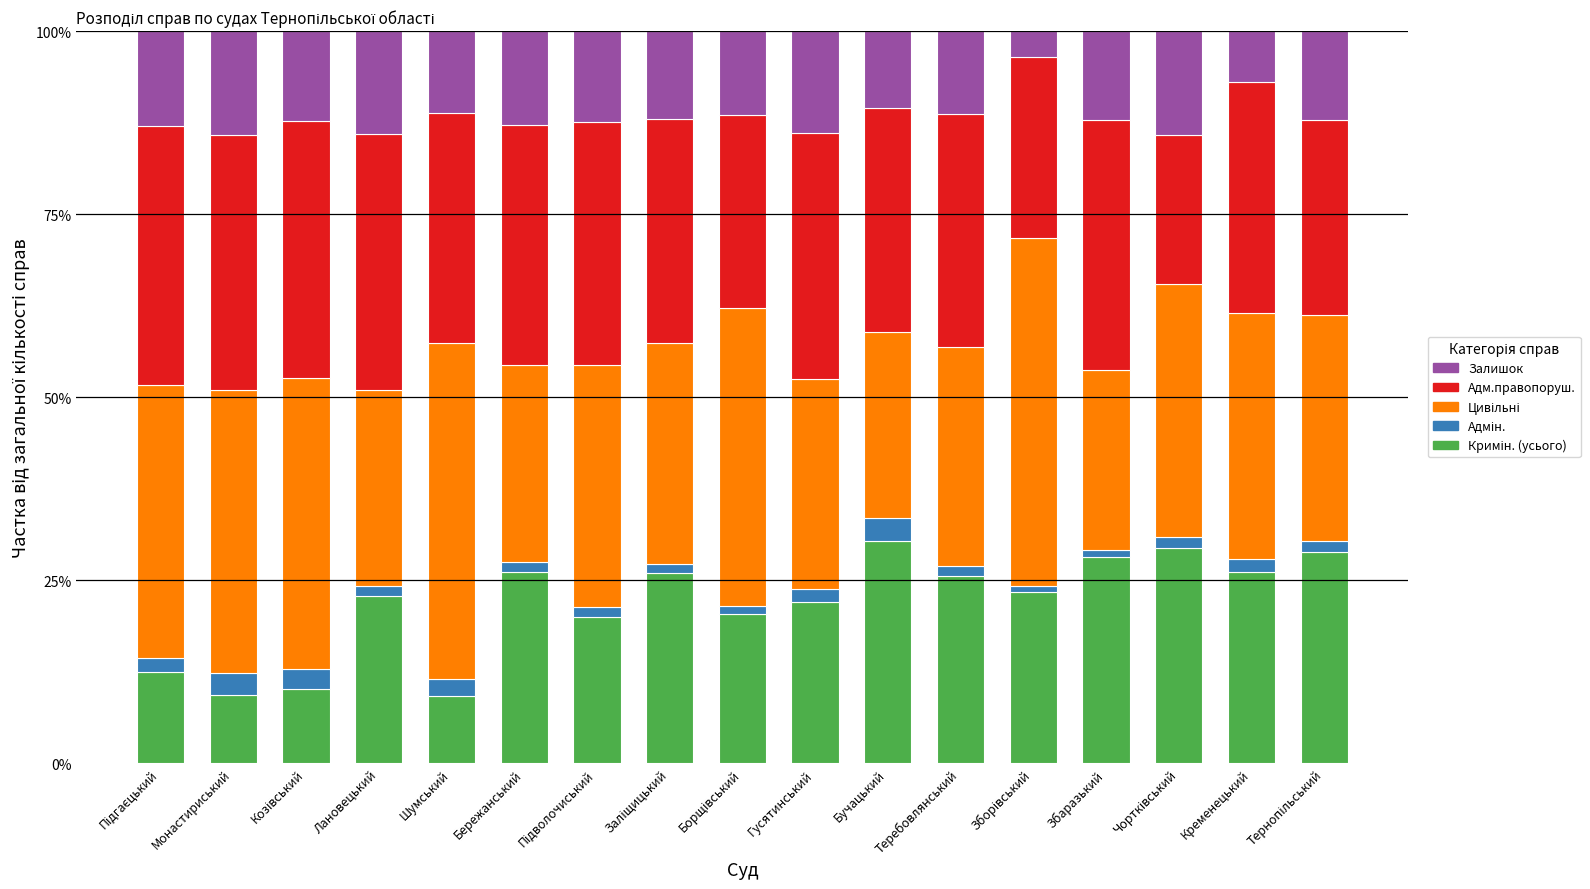

How many data points does each series have?

17